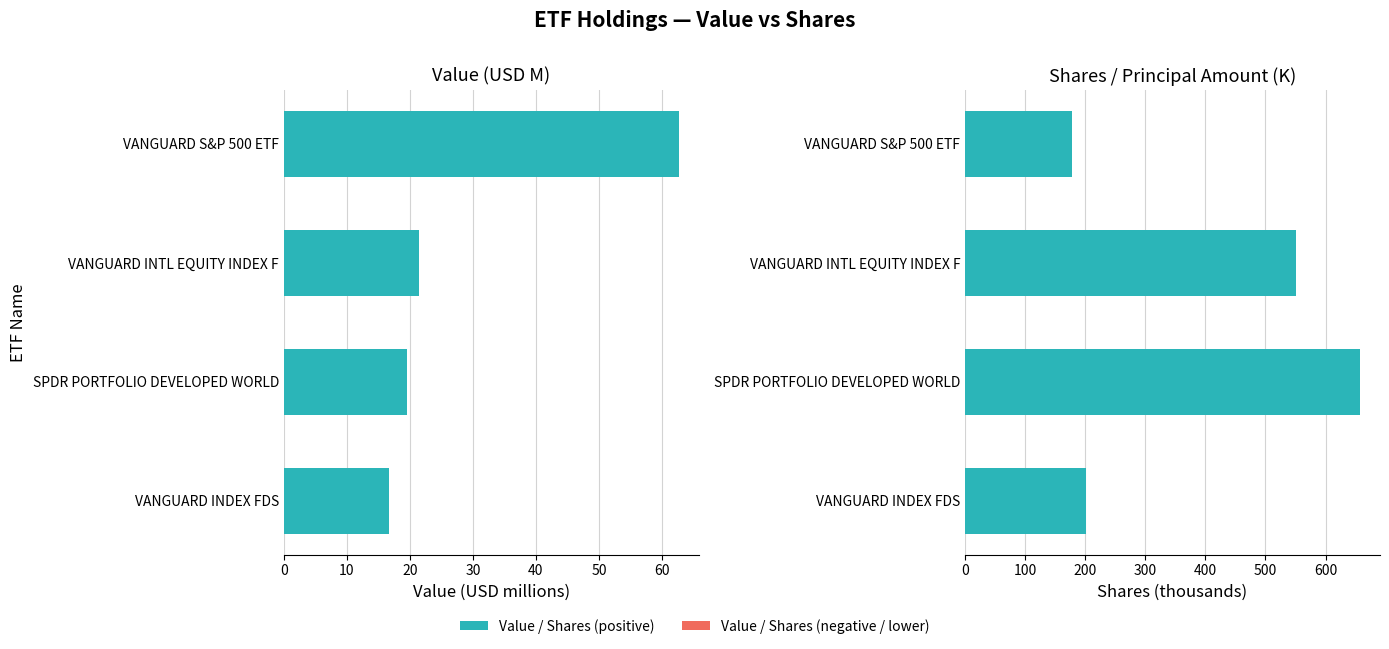

Which series has the largest range (max minus min)?

Shares (K)